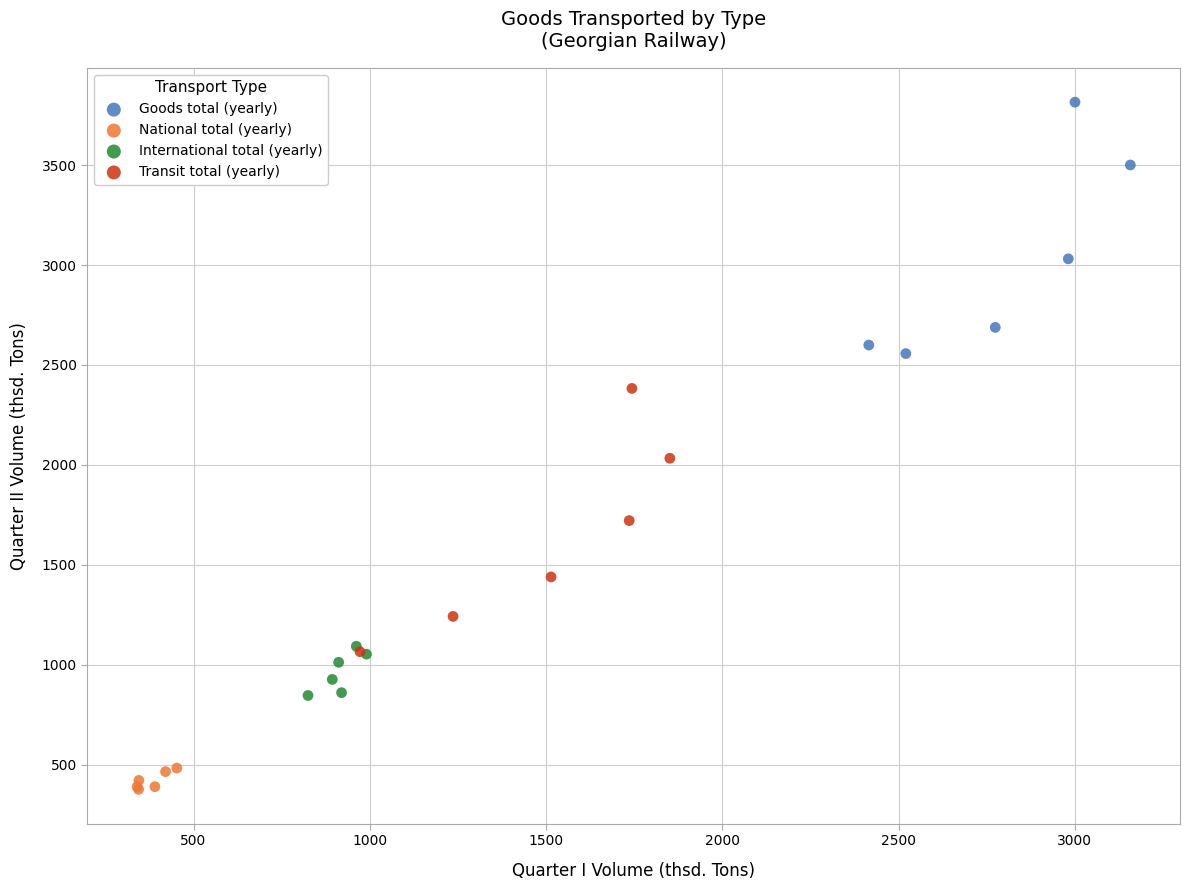

Which series reaches the maximum Y coordinate?

Goods total (yearly)